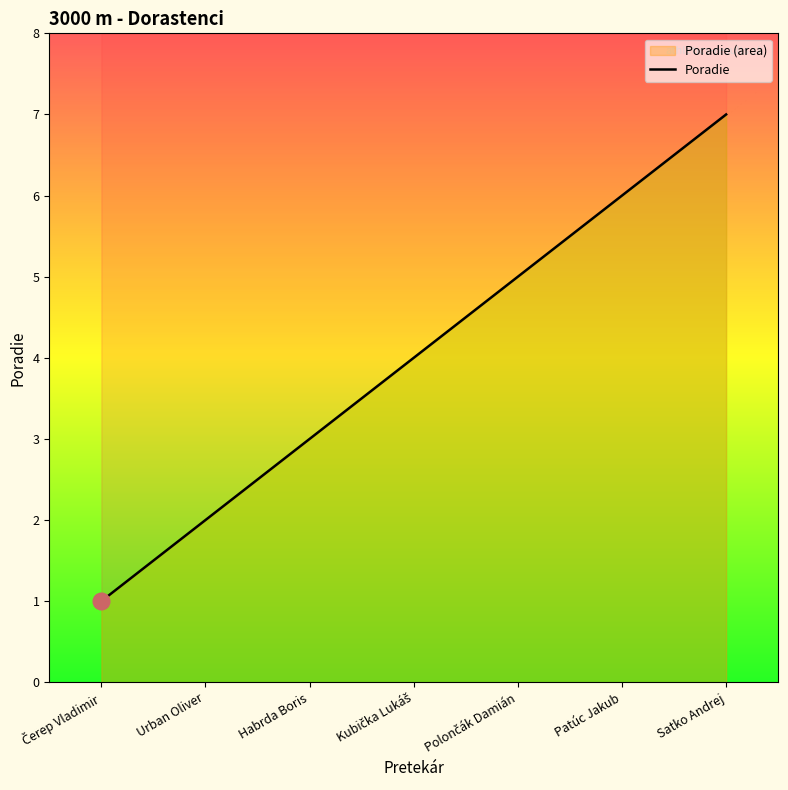

True or false: the data has more than 2 interior local peaks.

False